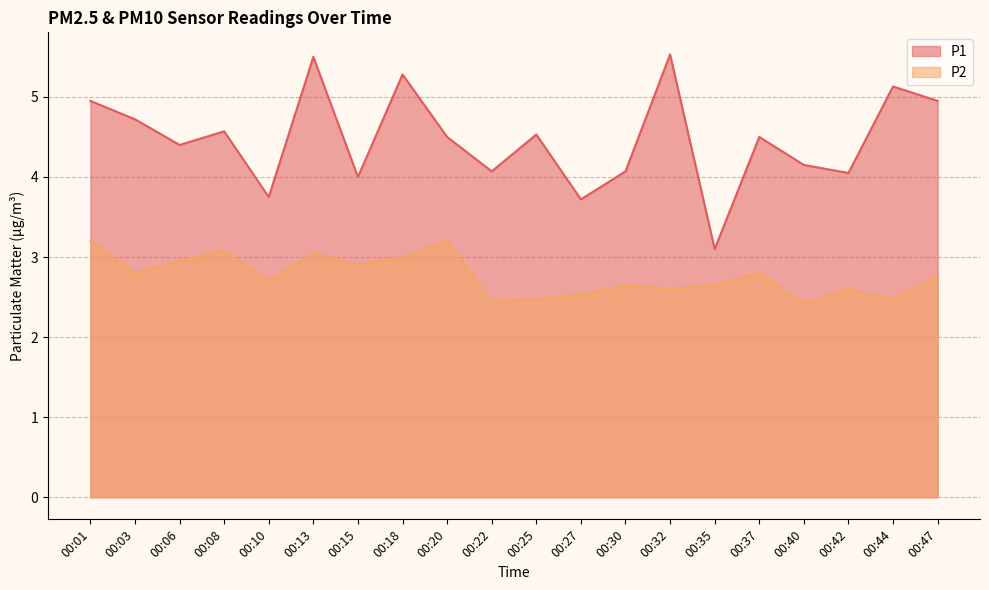

Which category has the lowest value in the P2 series?

00:40